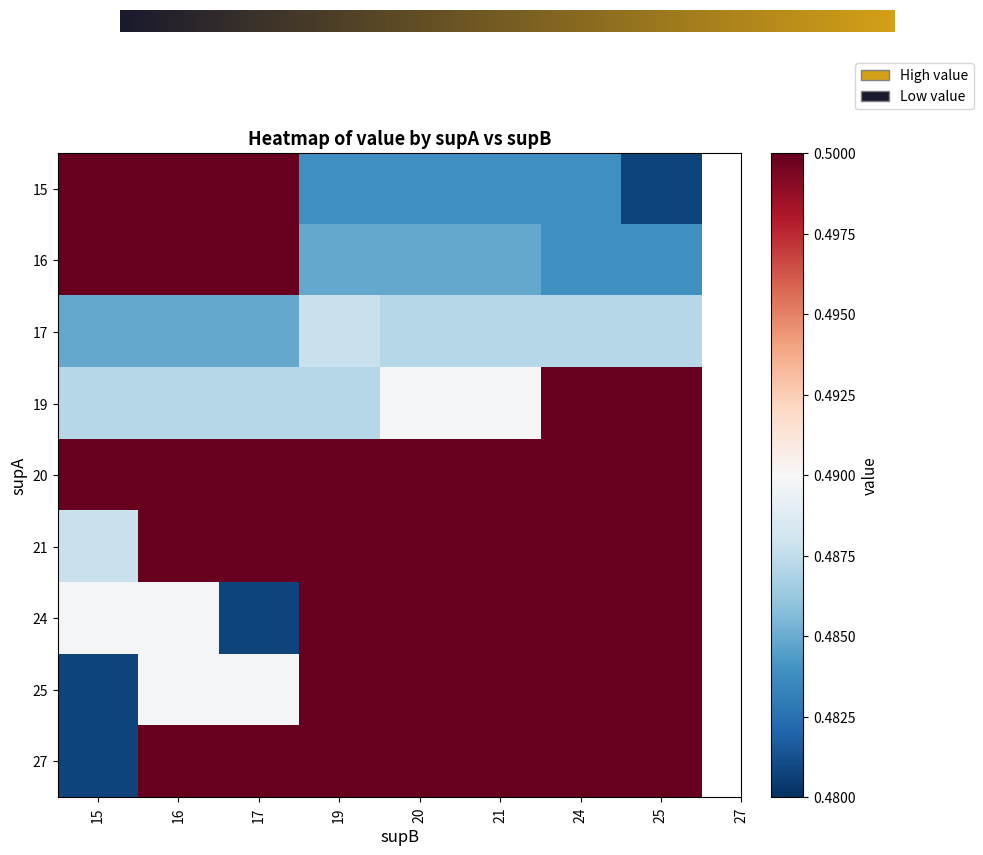

The 25 series shows 0.2 at 20. True or false?

False